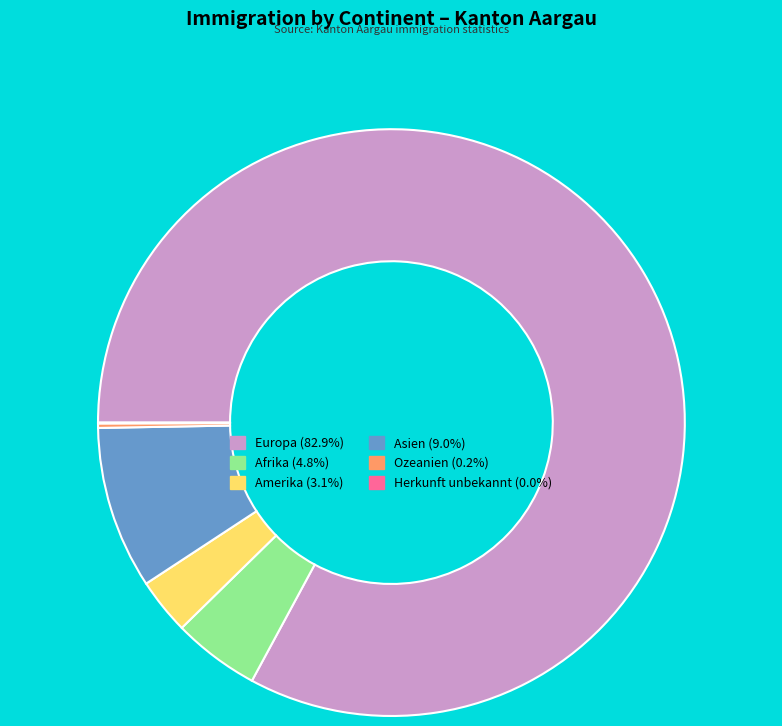

Is the sum of Asien and Amerika greater than half?

No